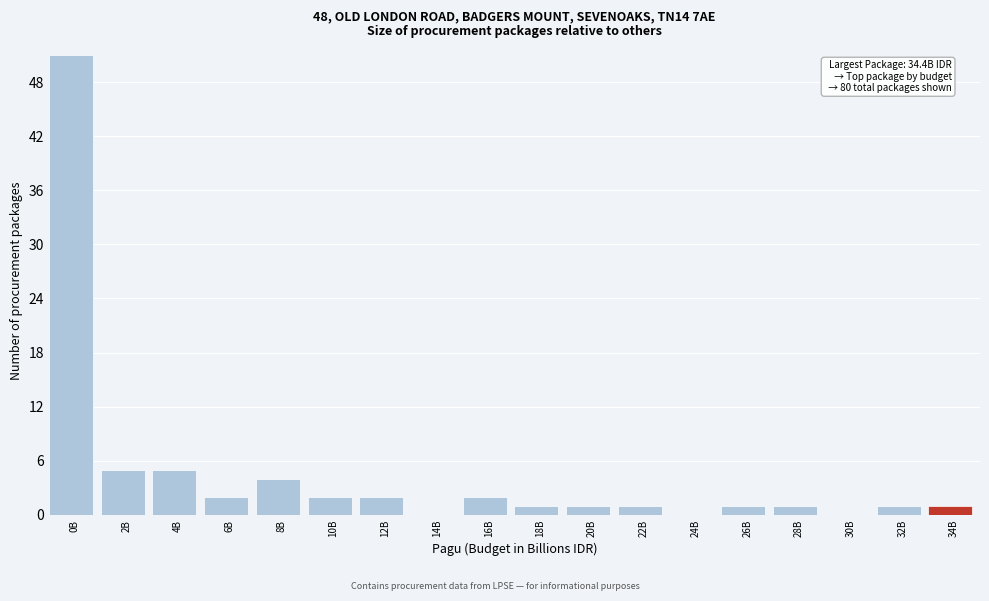

Reading left to right, what are all the values shown in this chart?

0B=51	2B=5	4B=5	6B=2	8B=4	10B=2	12B=2	14B=0	16B=2	18B=1	20B=1	22B=1	24B=0	26B=1	28B=1	30B=0	32B=1	34B=1